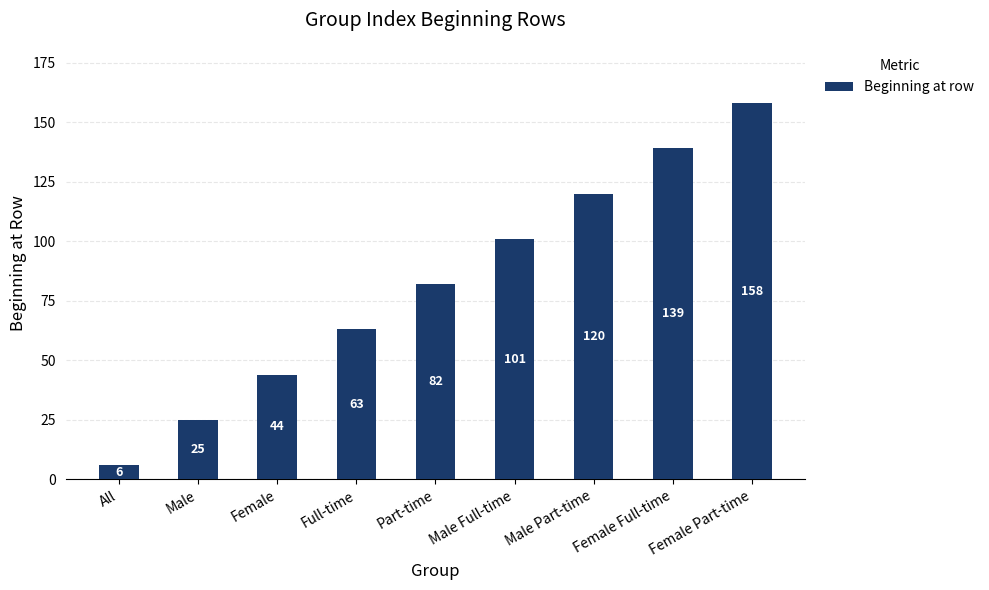

Are the bars horizontal?

No